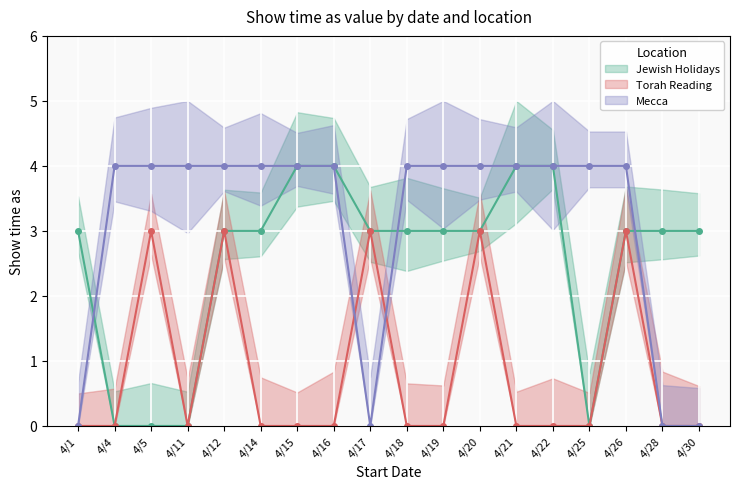

What is the label of the 15th point from the left?

4/25/2014